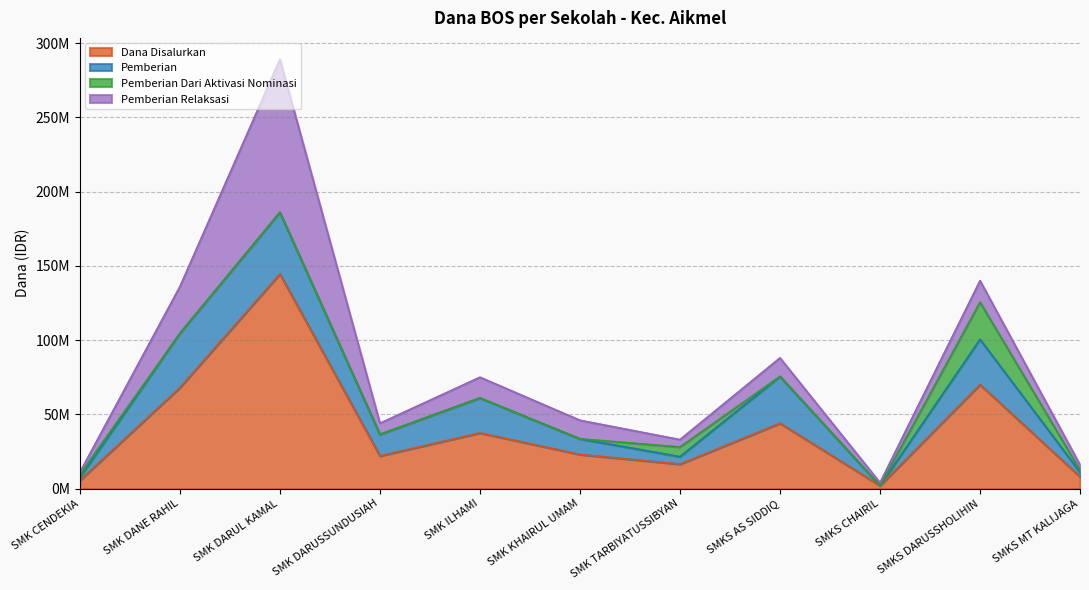

What is the difference between the maximum and minimum values in the Pemberian series?

41500000